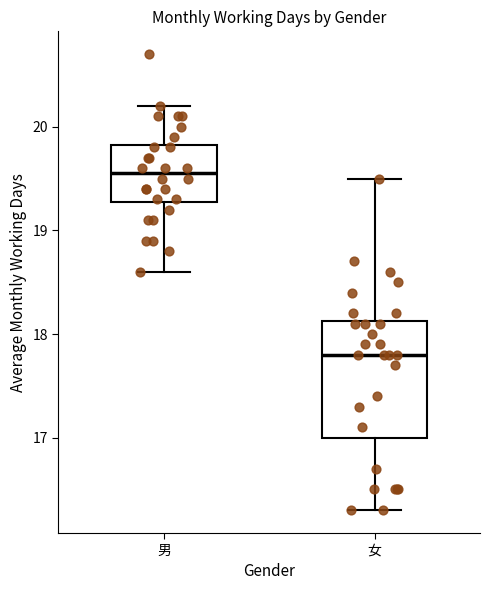

Where does the upper whisker of the box for 男 end on the y-axis? The values are not printed on the chart, so give them approximately, as read against the axis.

20.2